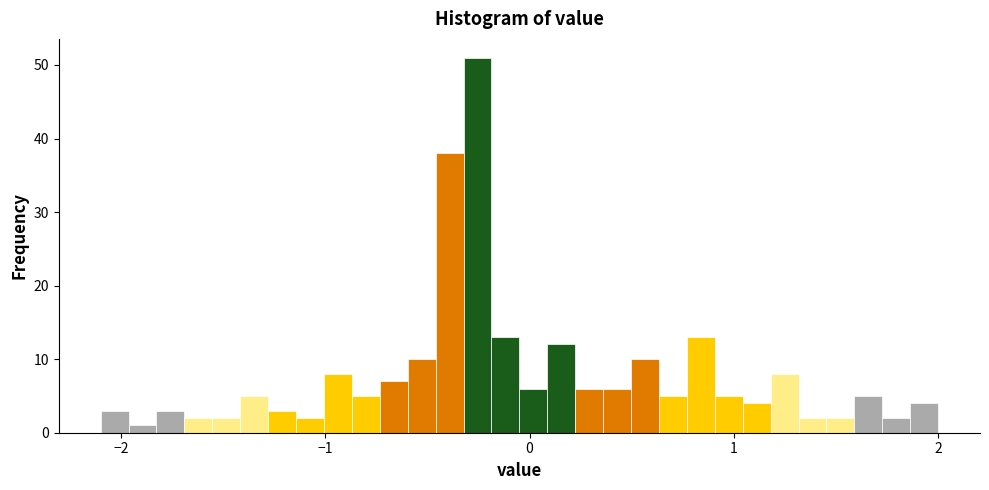

Around what value on the x-axis is the tallest bar? Give the approximate position of its centre, as read against the axis.

-0.3